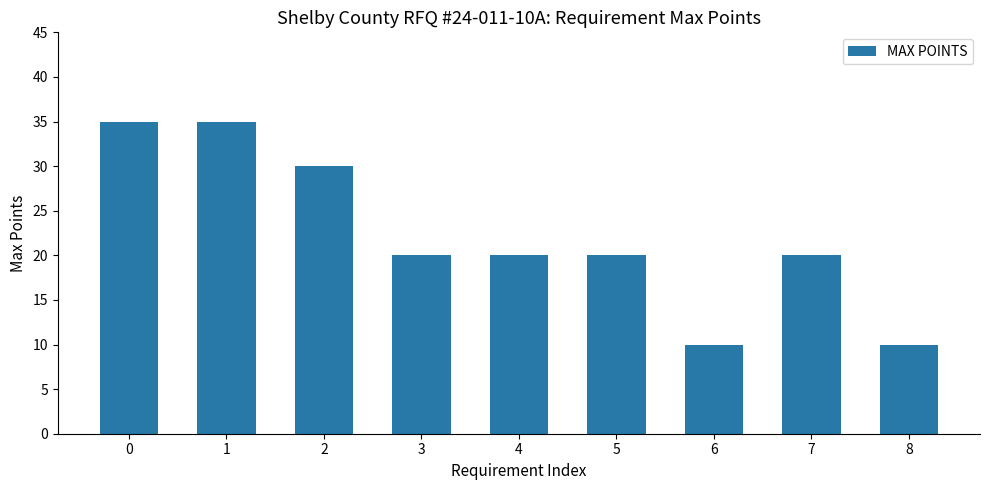

What is the change in value from 0 to 7?

-15